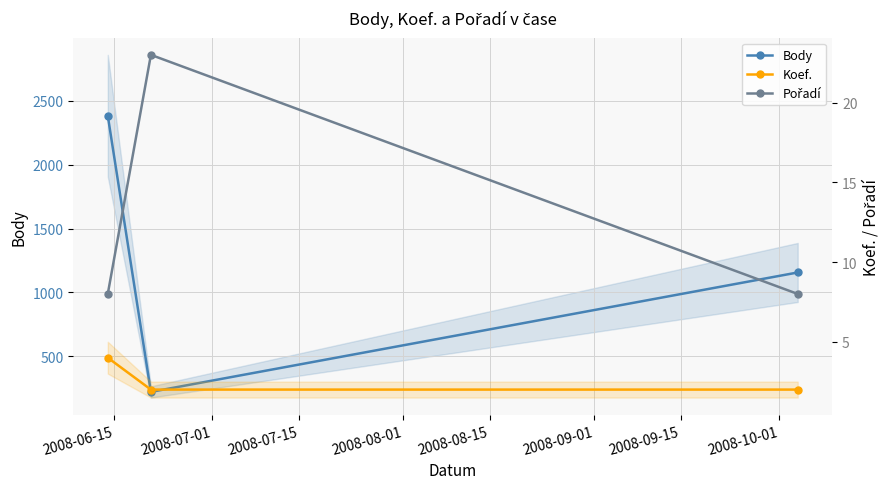

Rank the series by their maximum value, from lowest to highest.

Koef., Pořadí, Body